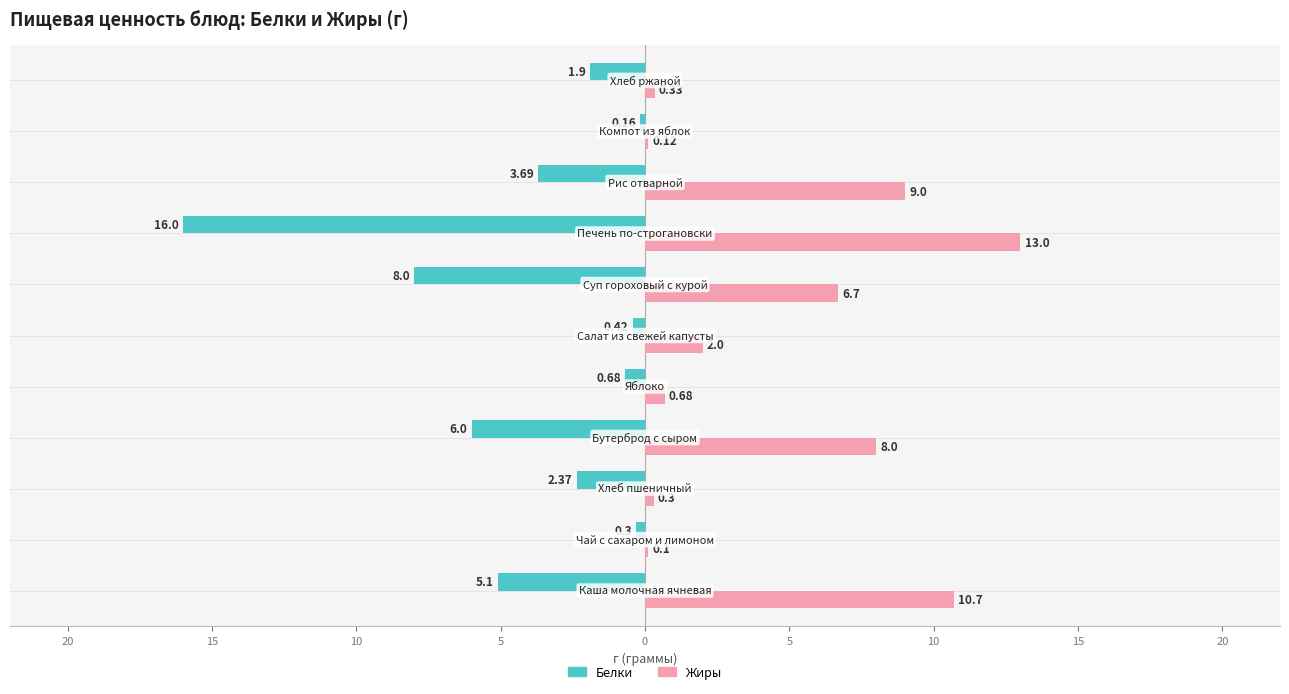

What are all the series names shown in the legend?

Белки, Жиры